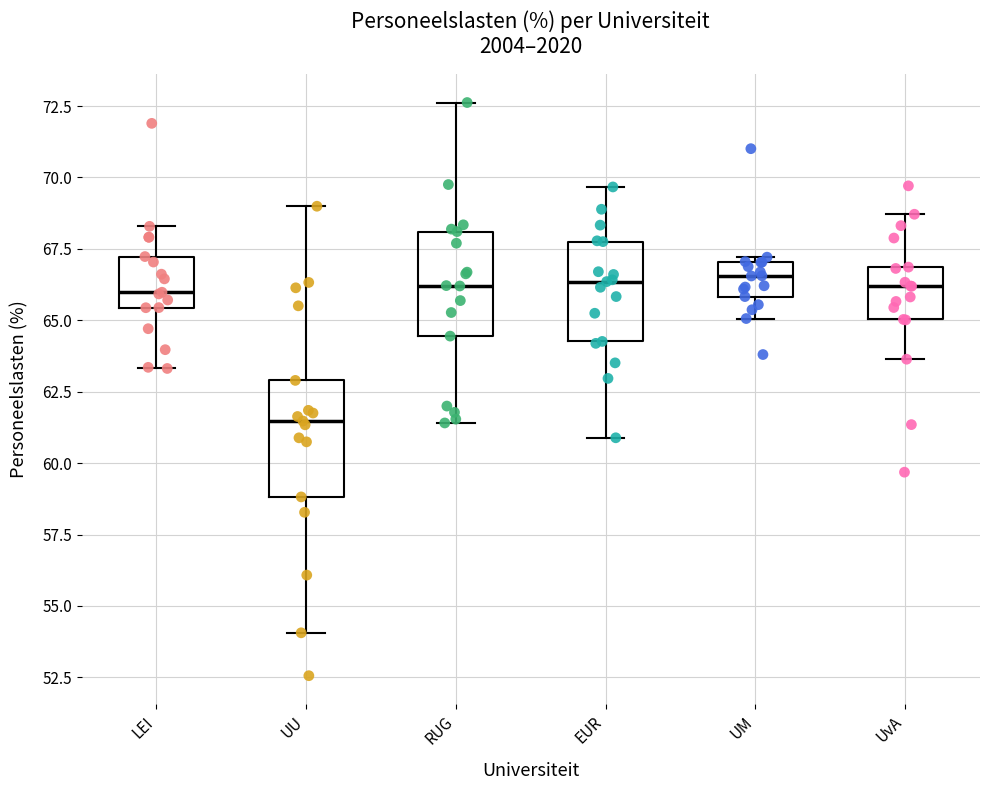

Which box has the lowest median line?

UU